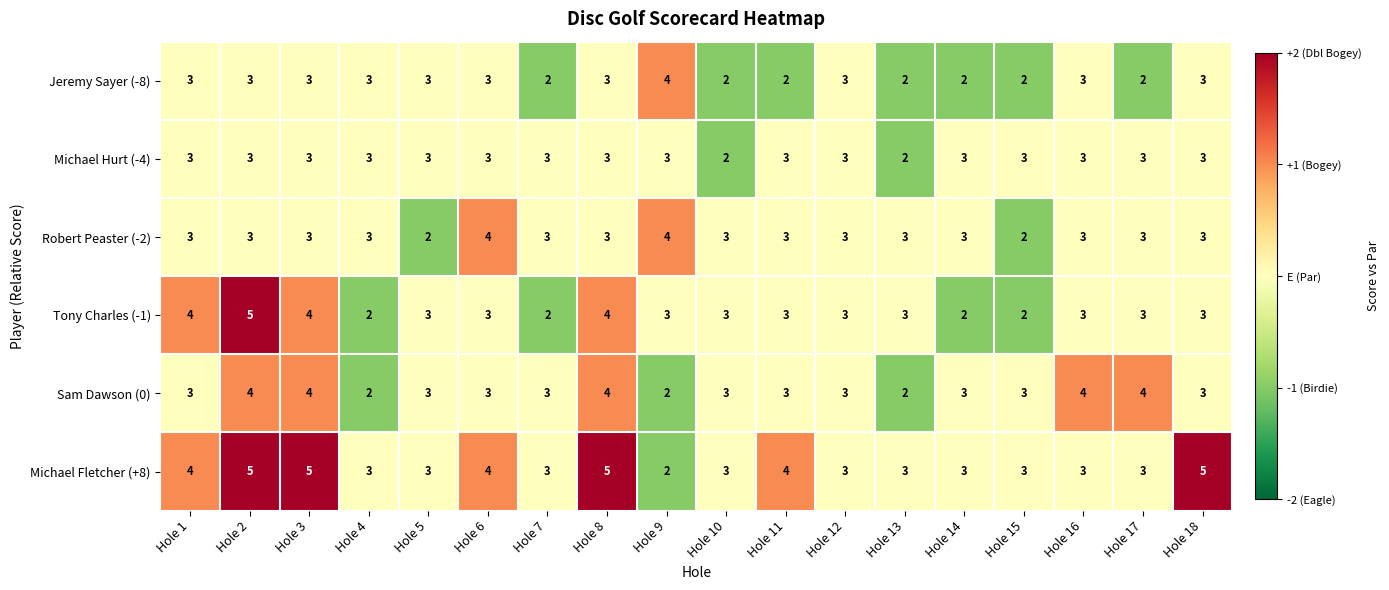

Which series changed the most between Hole 13 and Hole 18?

Michael Fletcher (+8)